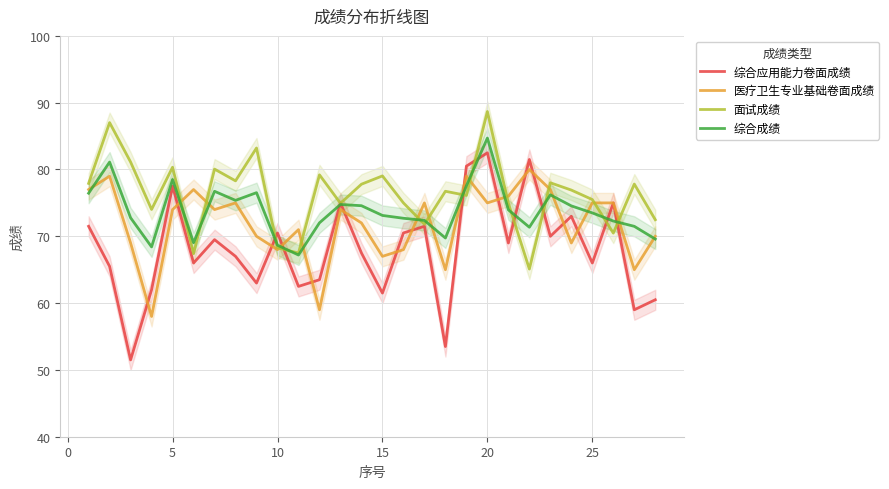

How many lines are shown in the chart?

4